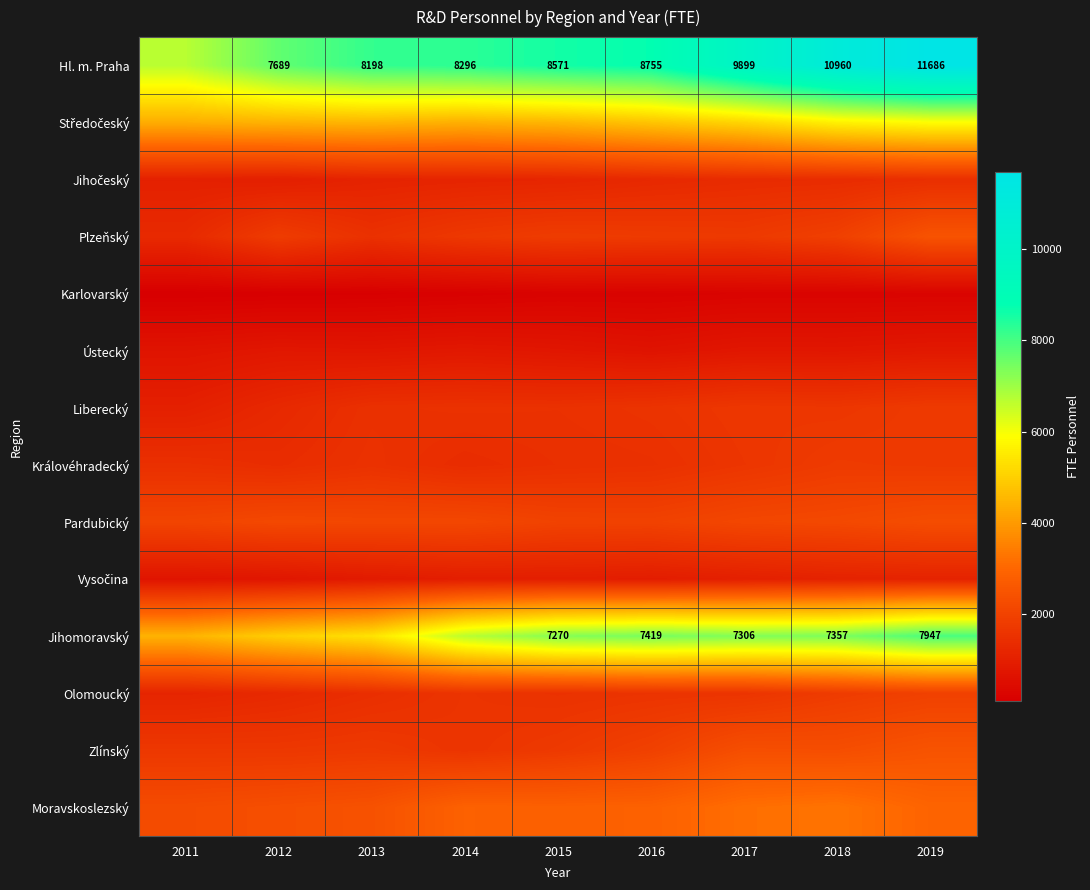

True or false: Hl. m. Praha has a value of 8571.0 at 2015.

True